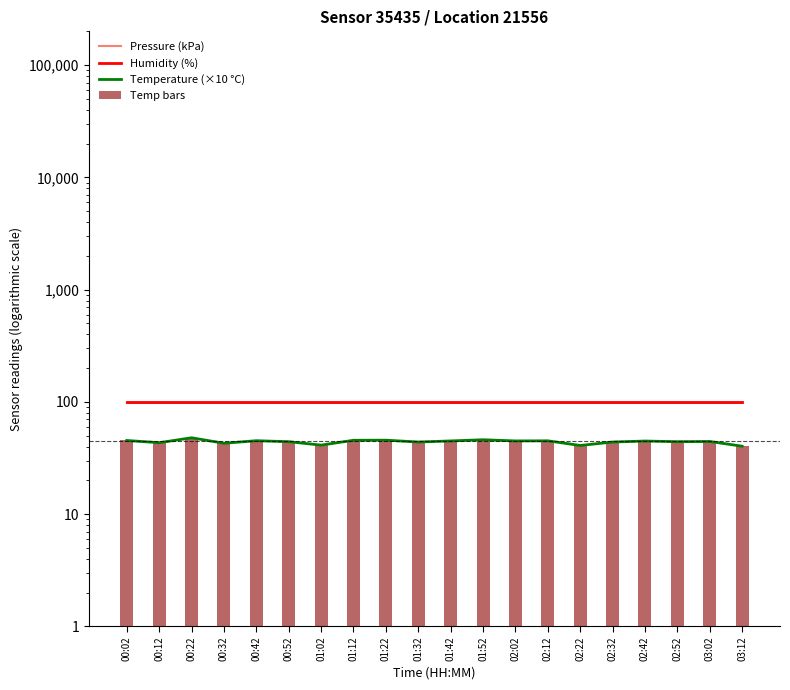

Between 00:52 and 00:32, which is larger?

00:32